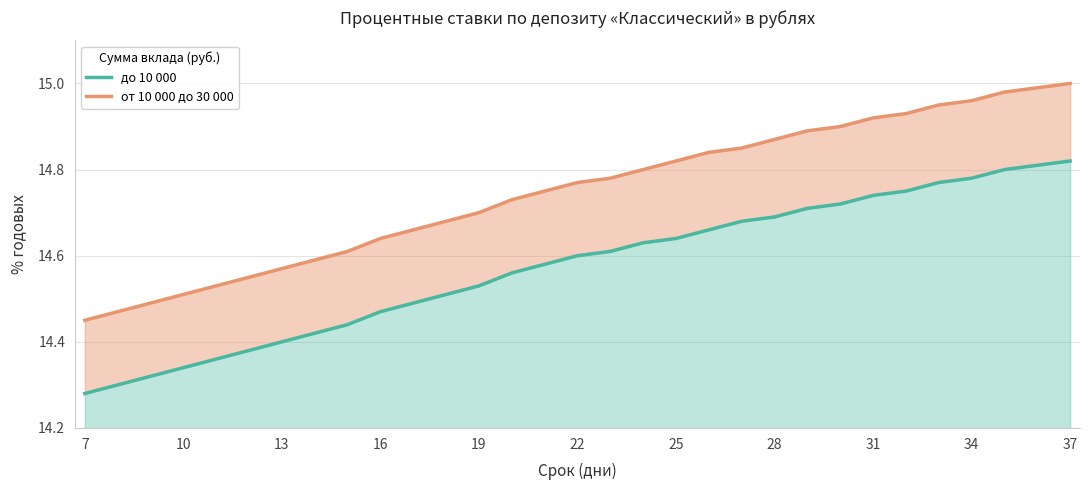

The value of от 10 000 до 30 000 at 31 is 10.3. True or false?

False